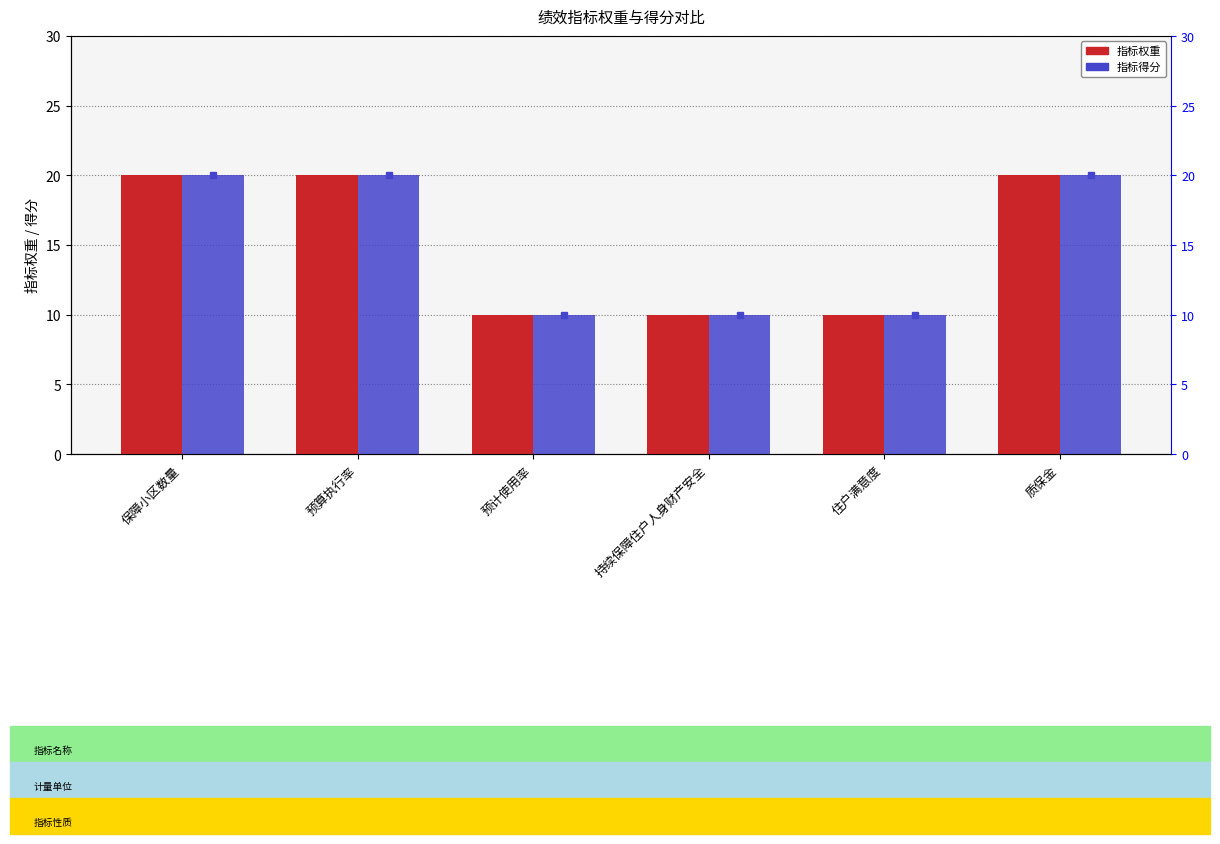

At which category is the sum across all series the highest?

保障小区数量